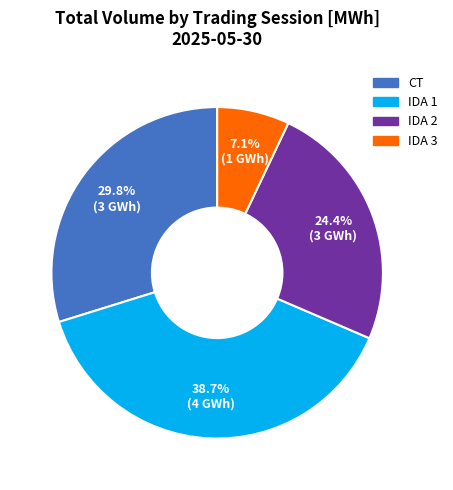

Does any single category account for the majority?

No